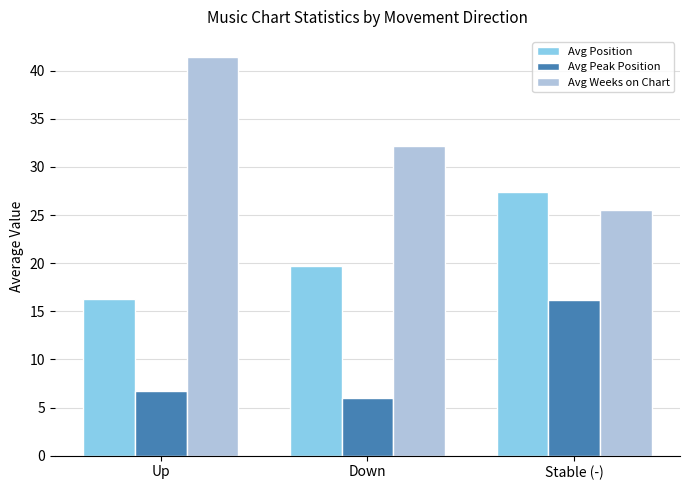

What are all the series names shown in the legend?

Avg Position, Avg Peak Position, Avg Weeks on Chart